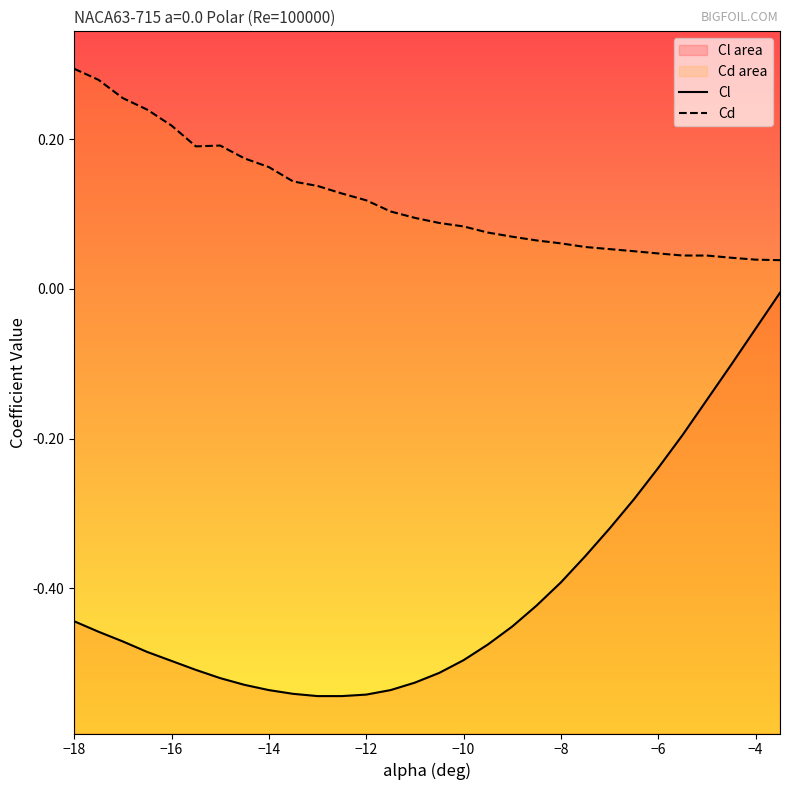

Reading right to left, extract all data points from this chart.

Cl: -0.0	-0.1	-0.1	-0.1	-0.2	-0.2	-0.3	-0.3	-0.4	-0.4	-0.4	-0.5	-0.5	-0.5	-0.5	-0.5	-0.5	-0.5	-0.5	-0.5	-0.5	-0.5	-0.5	-0.5	-0.5	-0.5	-0.5	-0.5	-0.5	-0.4
Cd: 0.0	0.0	0.0	0.0	0.0	0.0	0.1	0.1	0.1	0.1	0.1	0.1	0.1	0.1	0.1	0.1	0.1	0.1	0.1	0.1	0.1	0.2	0.2	0.2	0.2	0.2	0.2	0.3	0.3	0.3